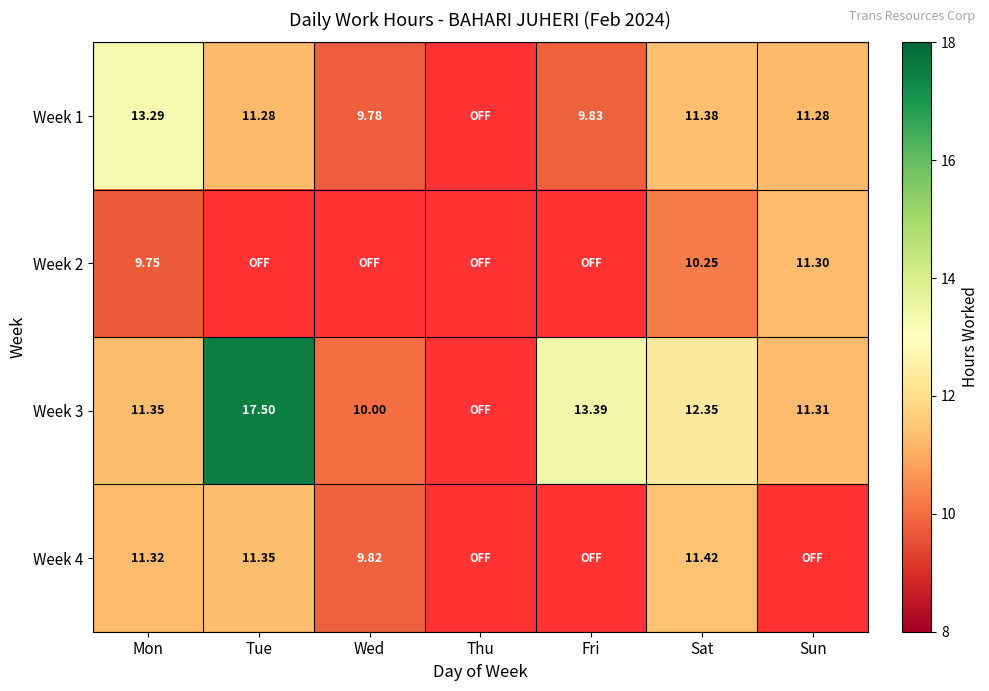

Is the value of Week 1 at Tue greater than the value of Week 4 at Thu?

Yes